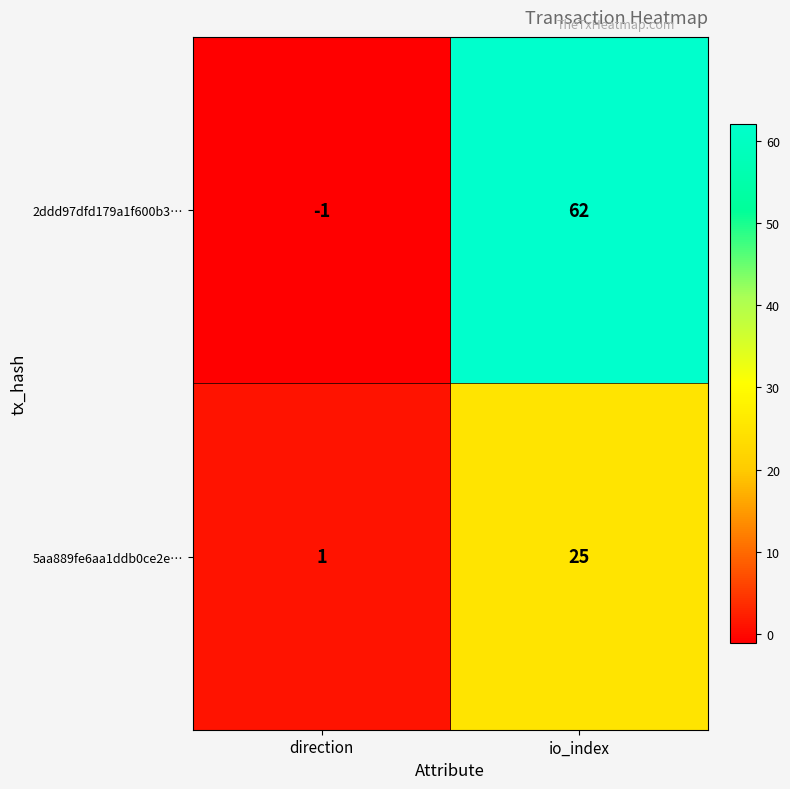

What is the difference between the maximum and minimum values in the 2ddd97dfd179a1f600b3… series?

63